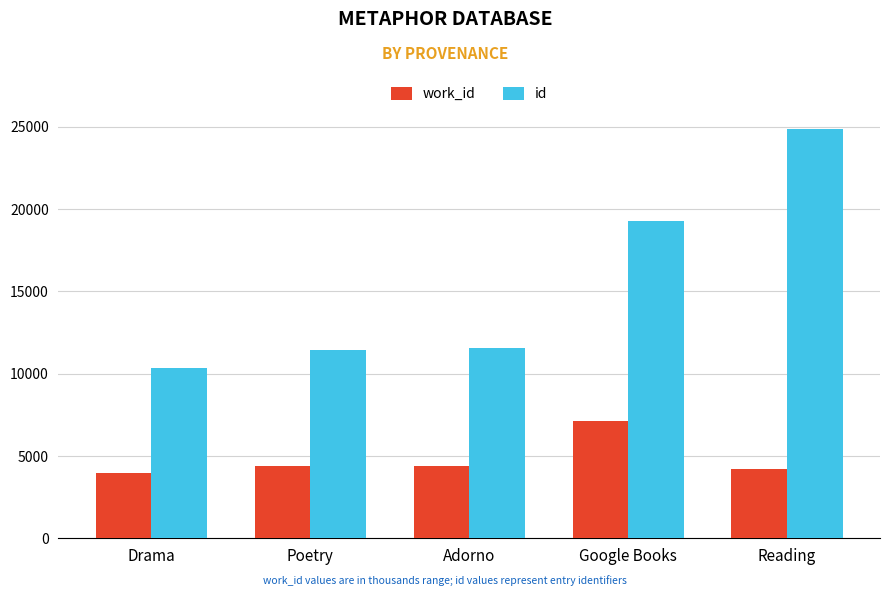

What is the sum of the work_id values at Drama and Poetry?

8348